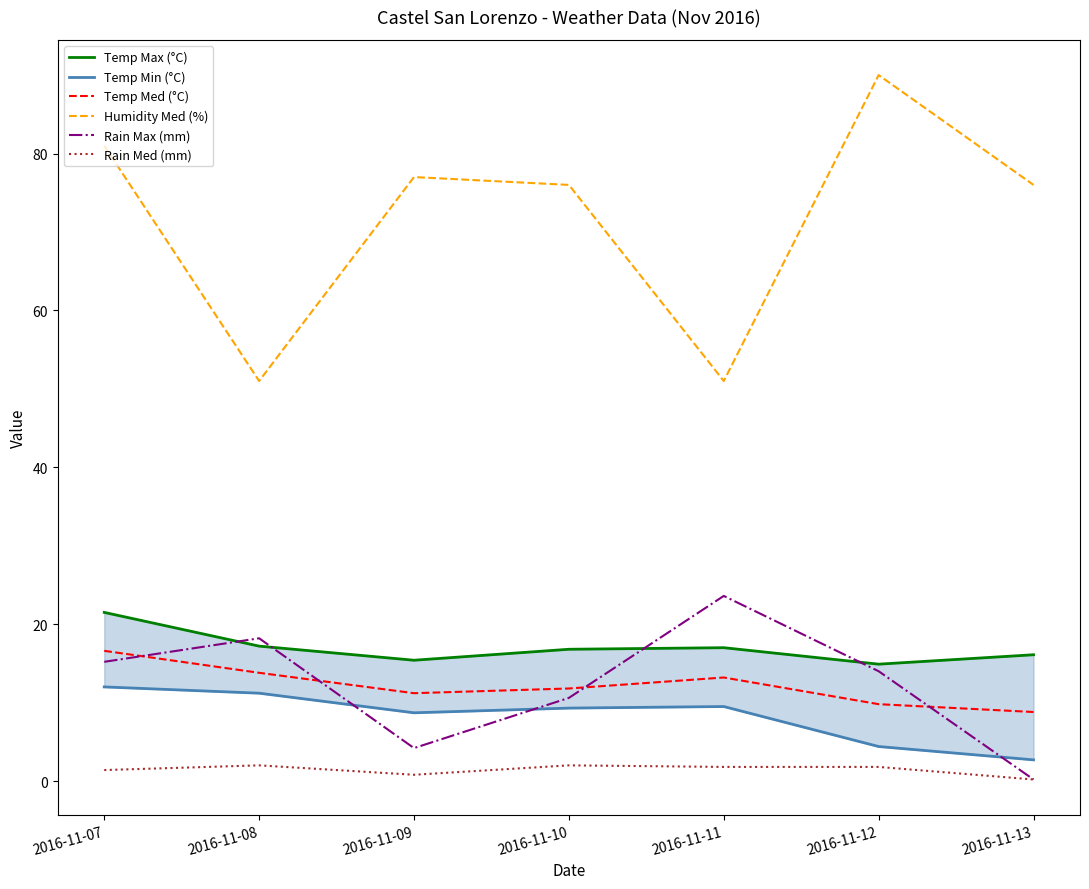

Count the number of categories in the chart.

7